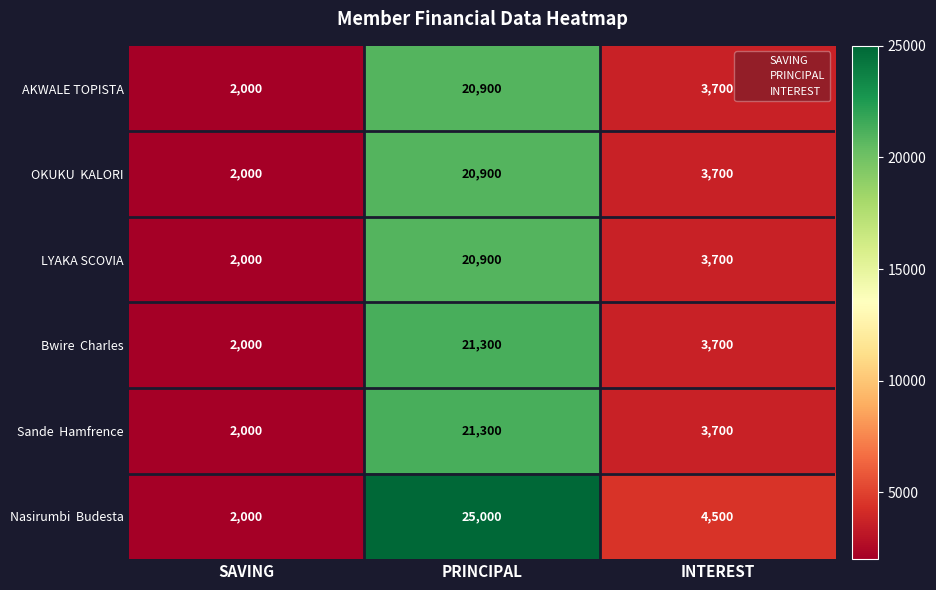

What is the difference between the highest and lowest values at INTEREST?

800